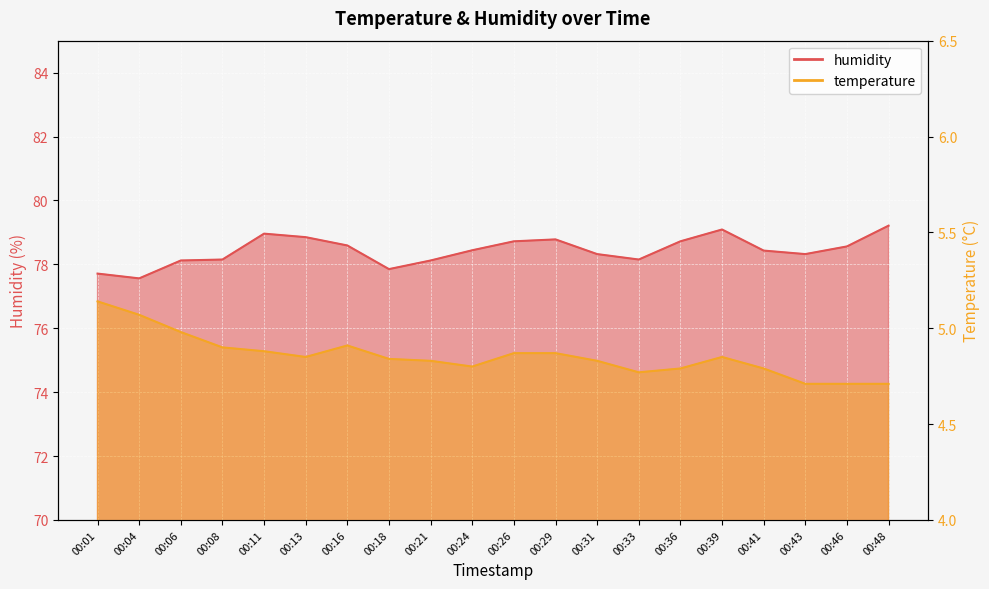

The temperature series shows 4.9 at 00:29. True or false?

True